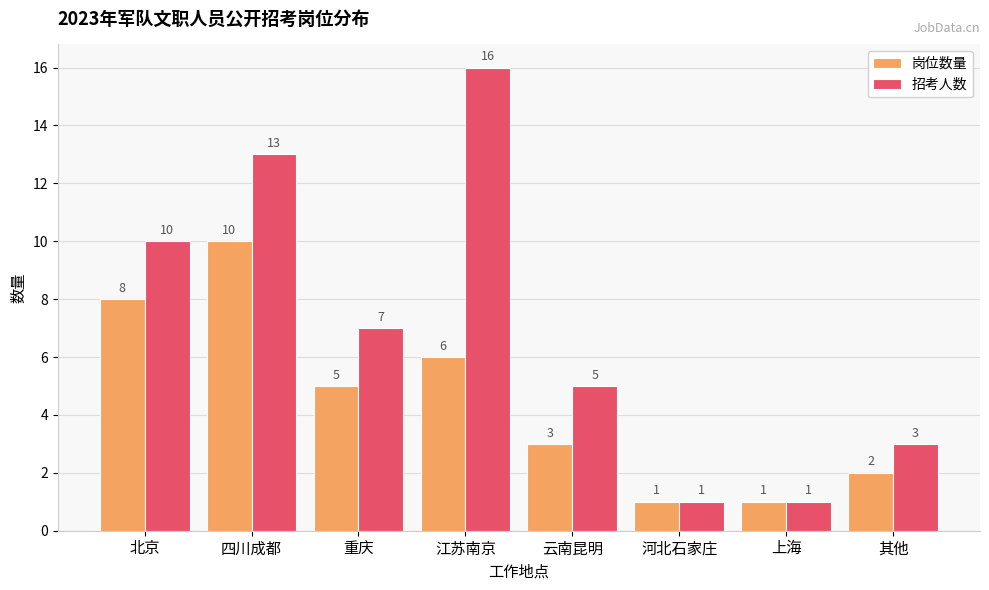

What is the difference between the highest and lowest values at 其他?

1